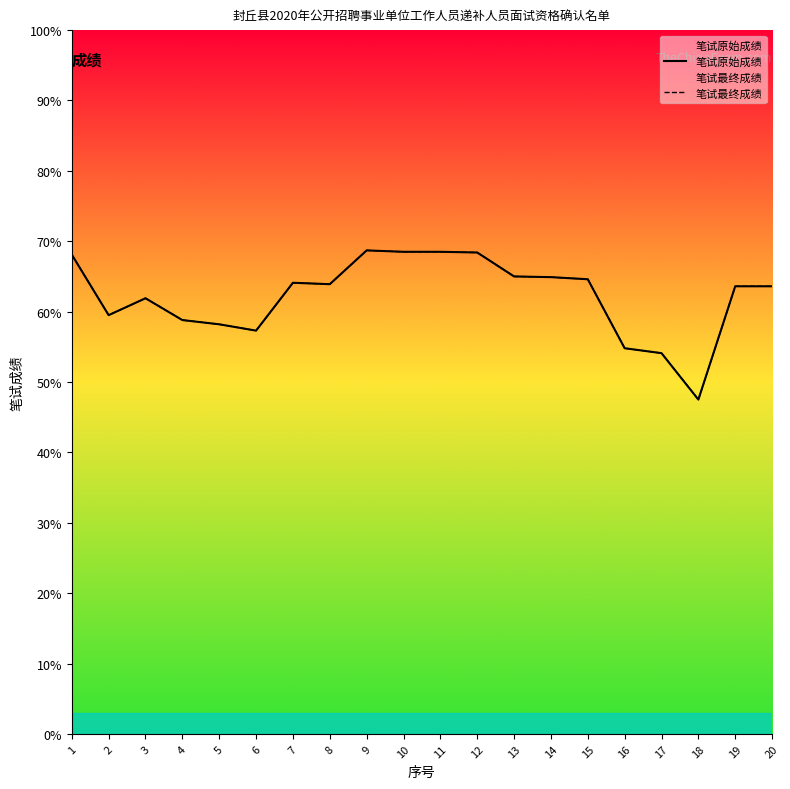

What is the difference between the maximum and second lowest values in the 笔试最终成绩 series?

14.6